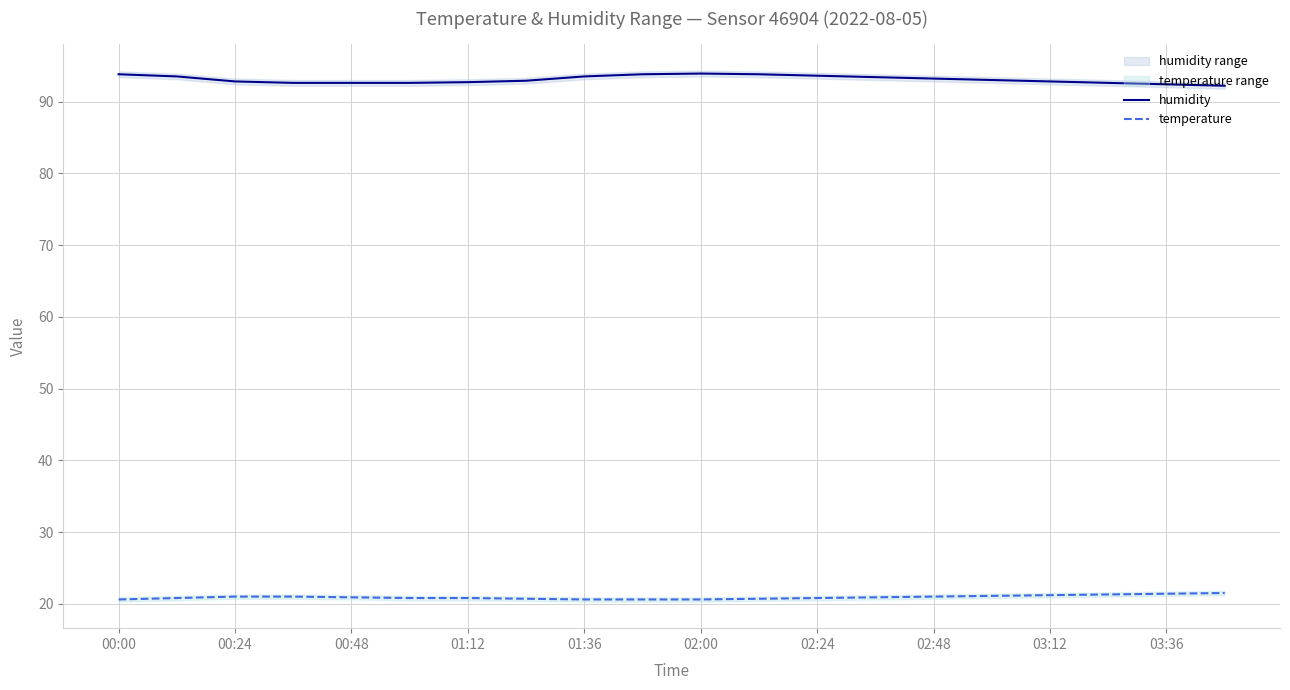

What is the lowest value of the temperature series?

20.6